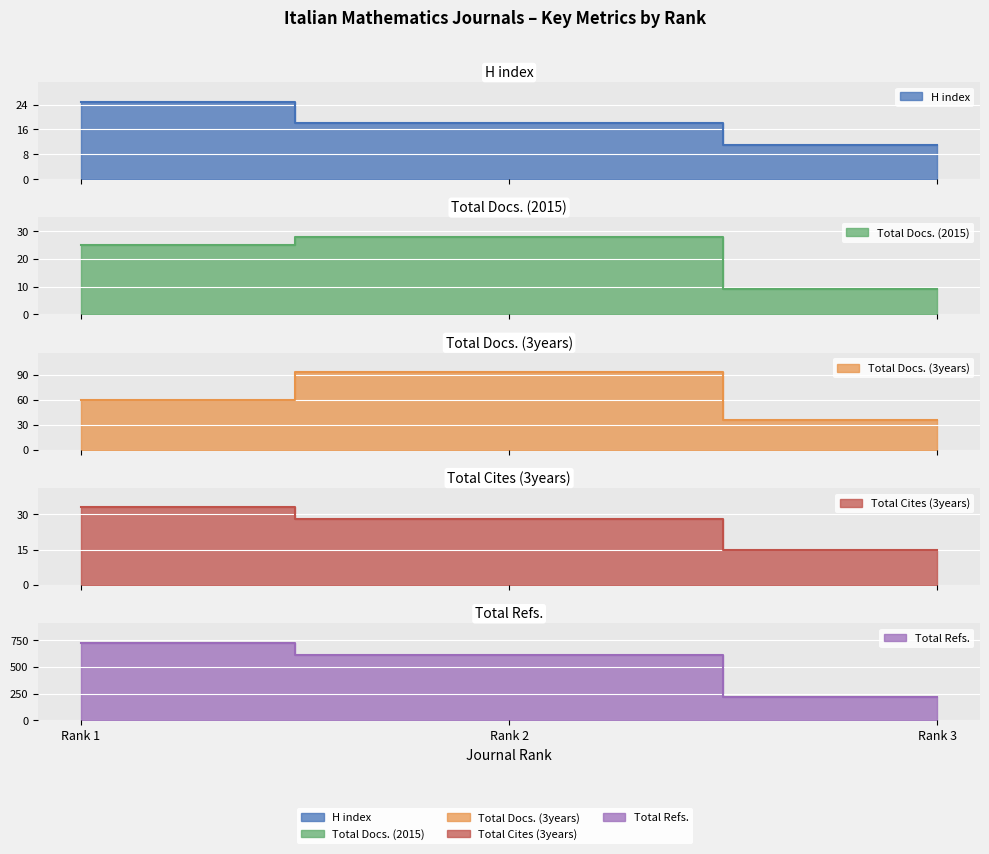

Which series has the largest total across all categories?

Total Refs.